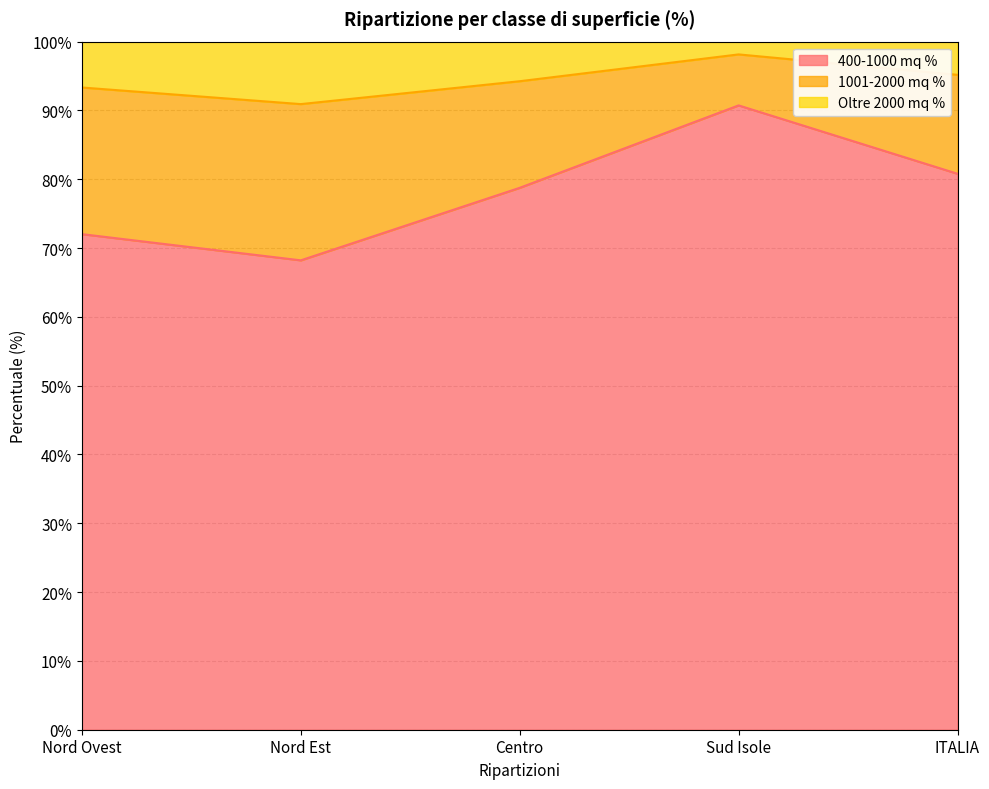

At which category does 400-1000 mq % reach its first local peak?

Sud Isole